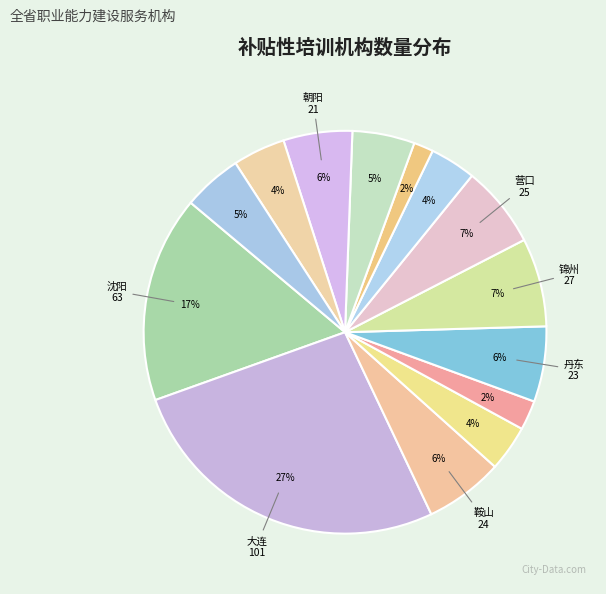

How many slices are in this pie chart?

14